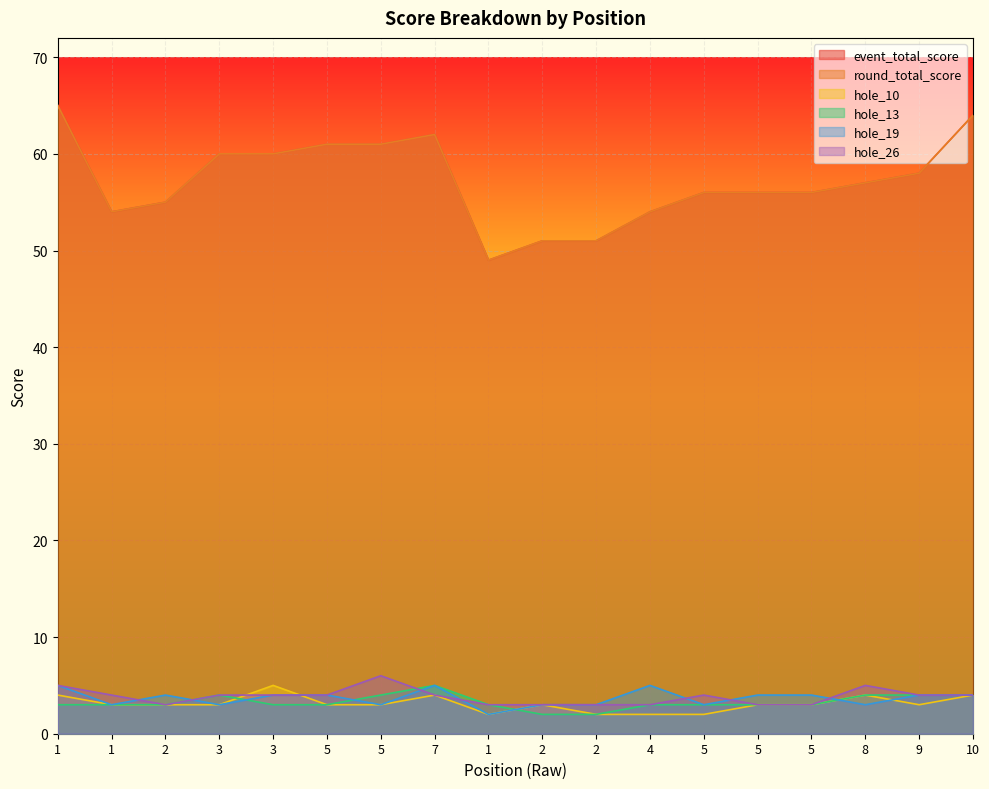

What is the smallest value displayed?

2